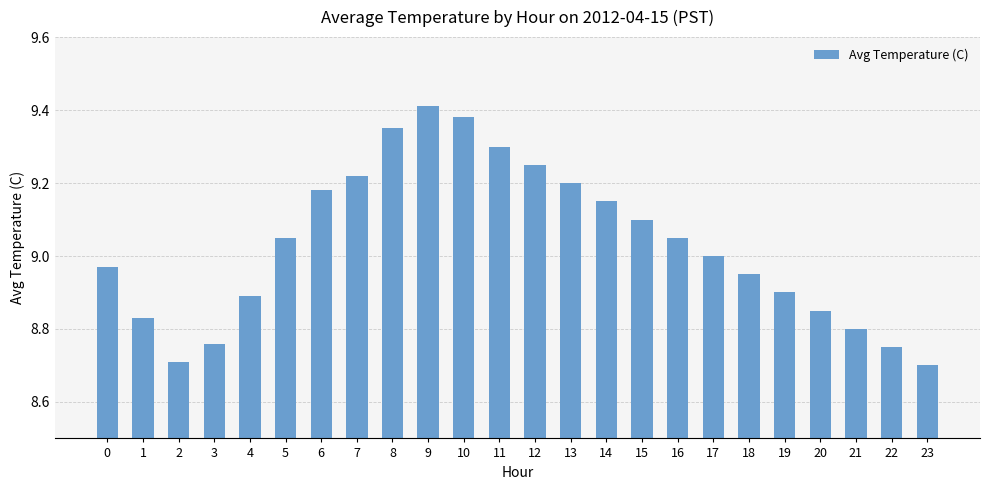

The chart shows a value of 8.7 at 2. True or false?

True